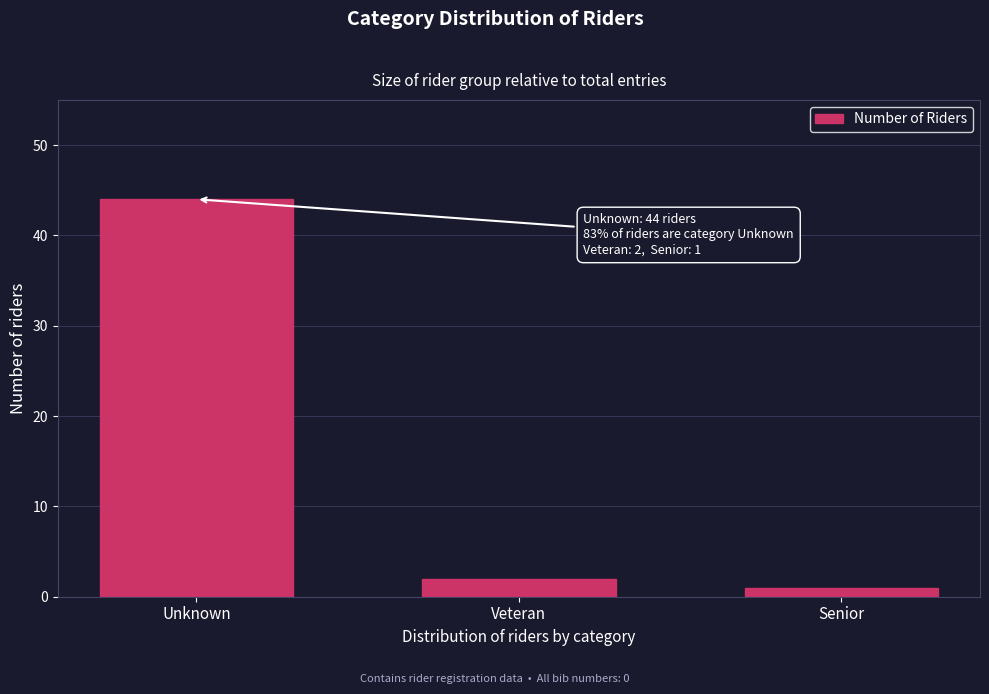

Reading right to left, what are all the values shown in this chart?

Senior=1	Veteran=2	Unknown=44